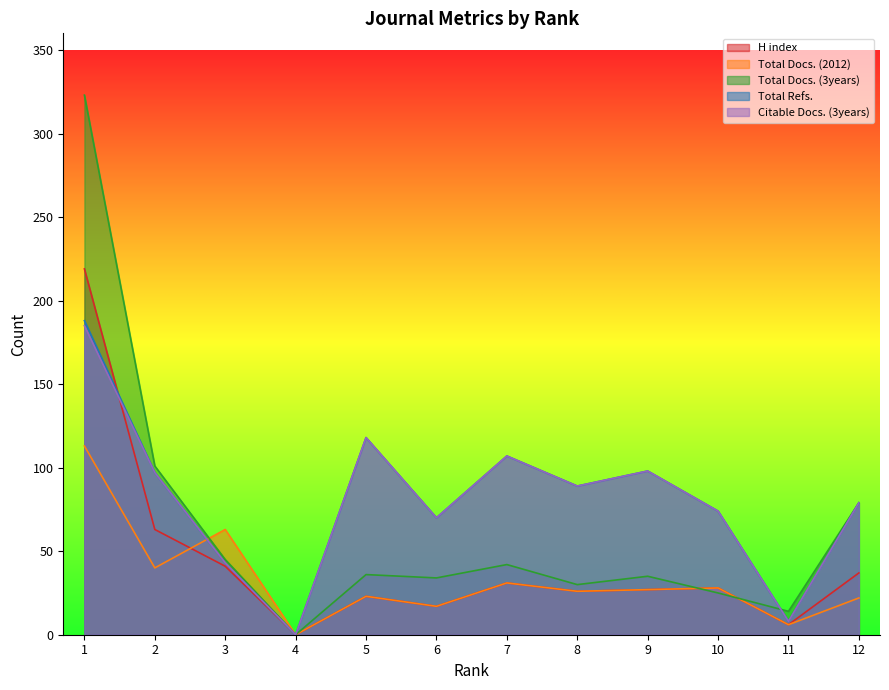

Is the value of Total Docs. (3years) at 5 greater than the value of Total Docs. (2012) at 5?

Yes